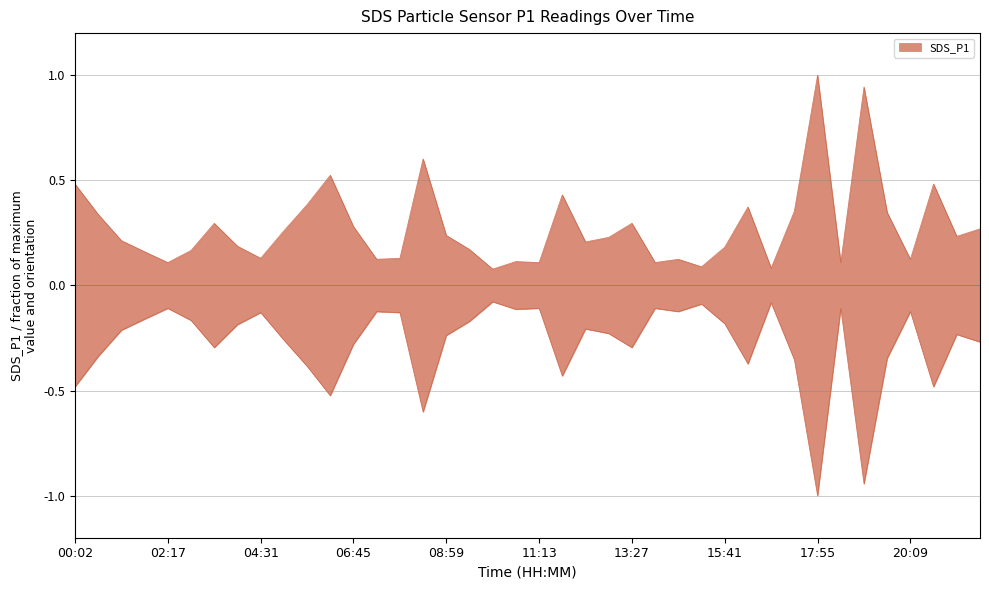

Where is the data nearest to the value 0?

10:06